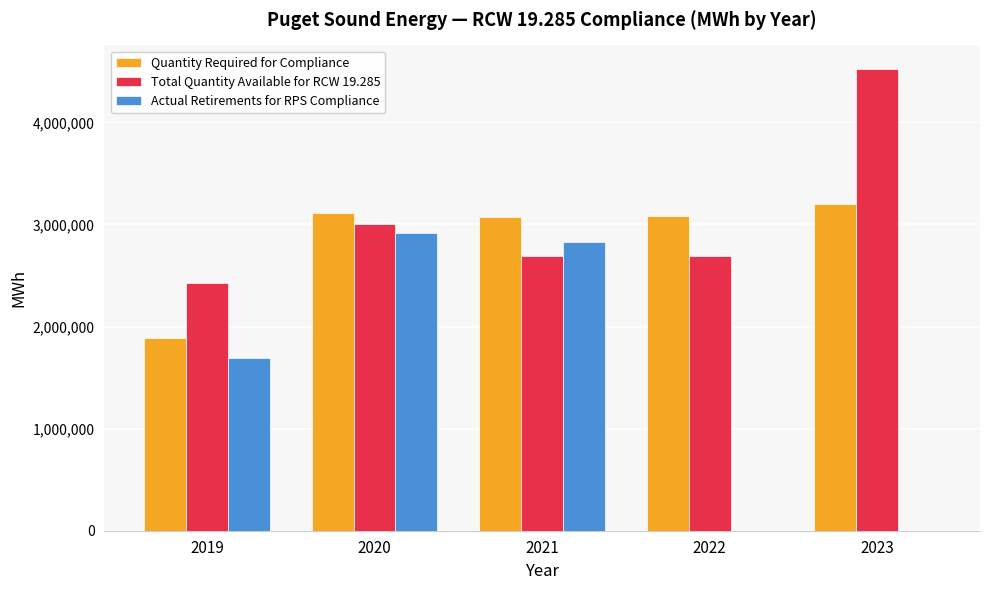

Is the value of Actual Retirements for RPS Compliance at 2023 greater than the value of Quantity Required for Compliance at 2020?

No